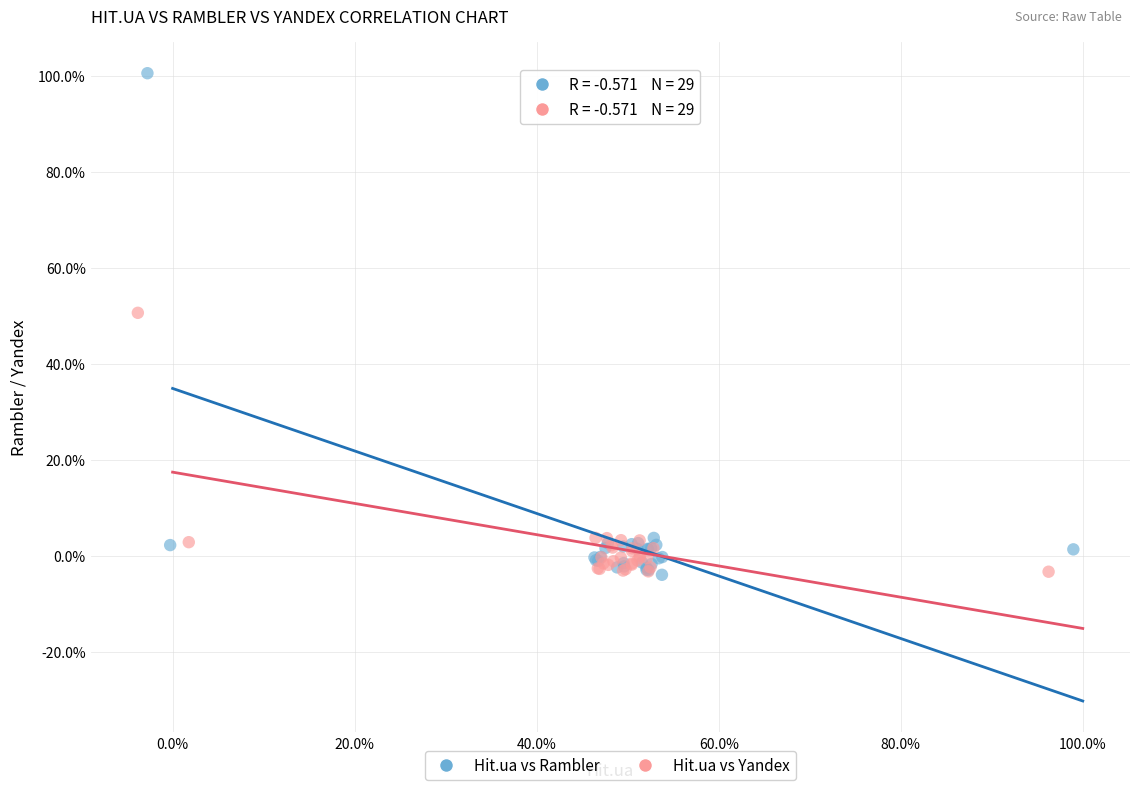

What are all the series names shown in the legend?

Hit.ua vs Rambler, Hit.ua vs Yandex